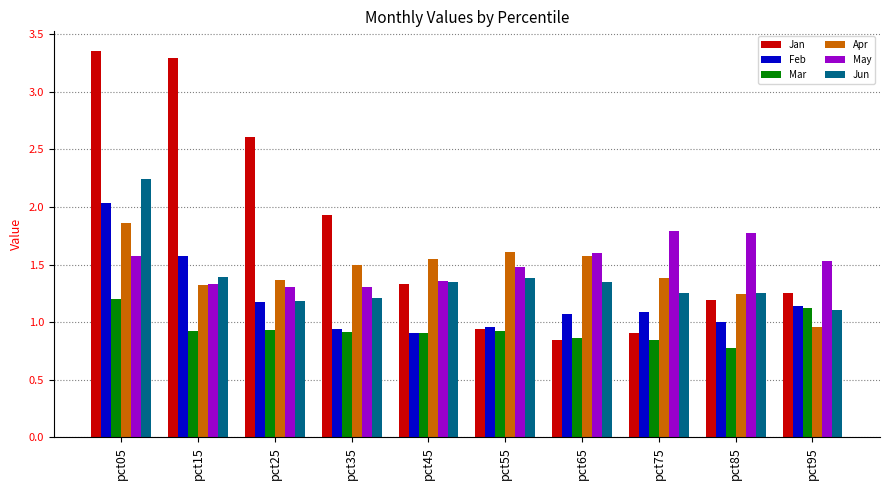

What is the spread (max minus min) of values at pct55?

0.7